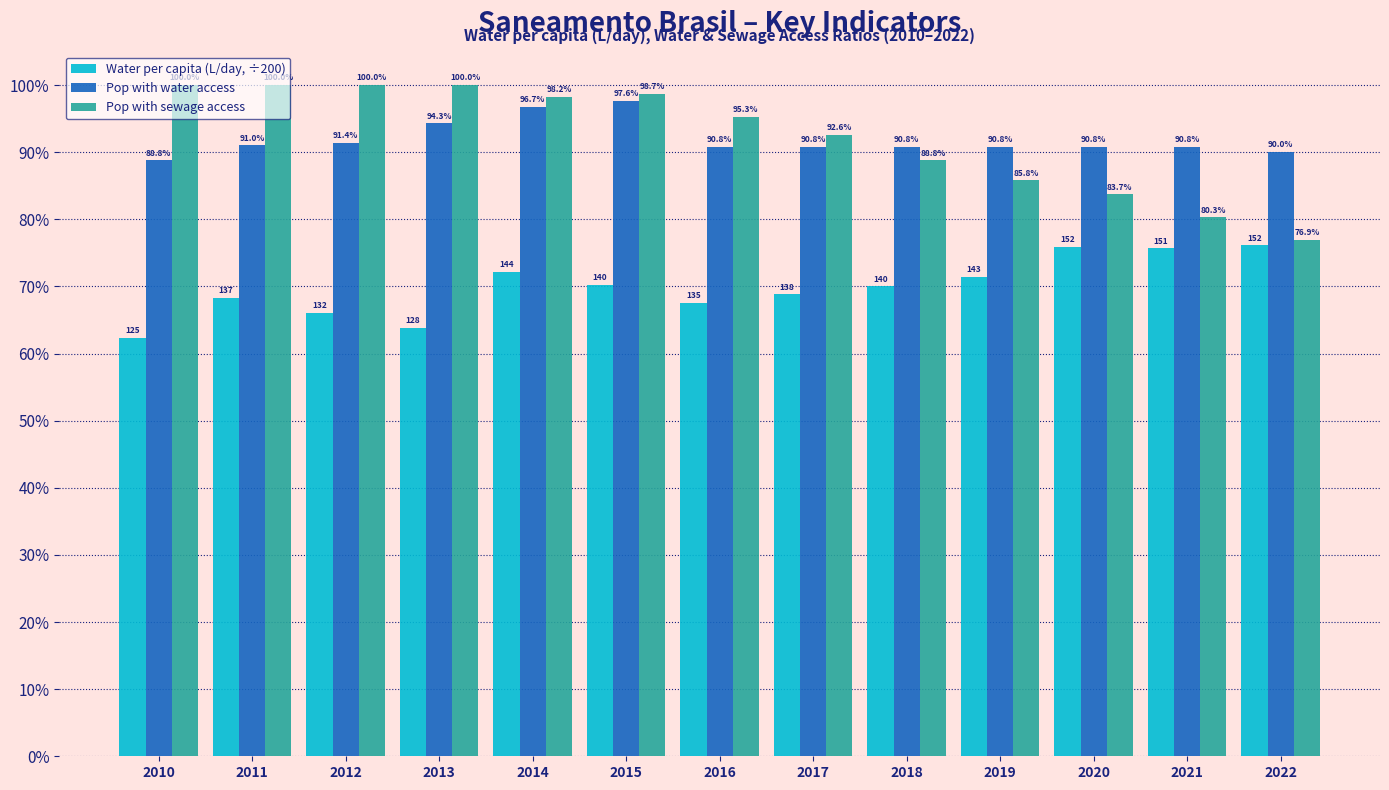

What are all the series names shown in the legend?

Water per capita (L/day, ÷200), Pop with water access, Pop with sewage access